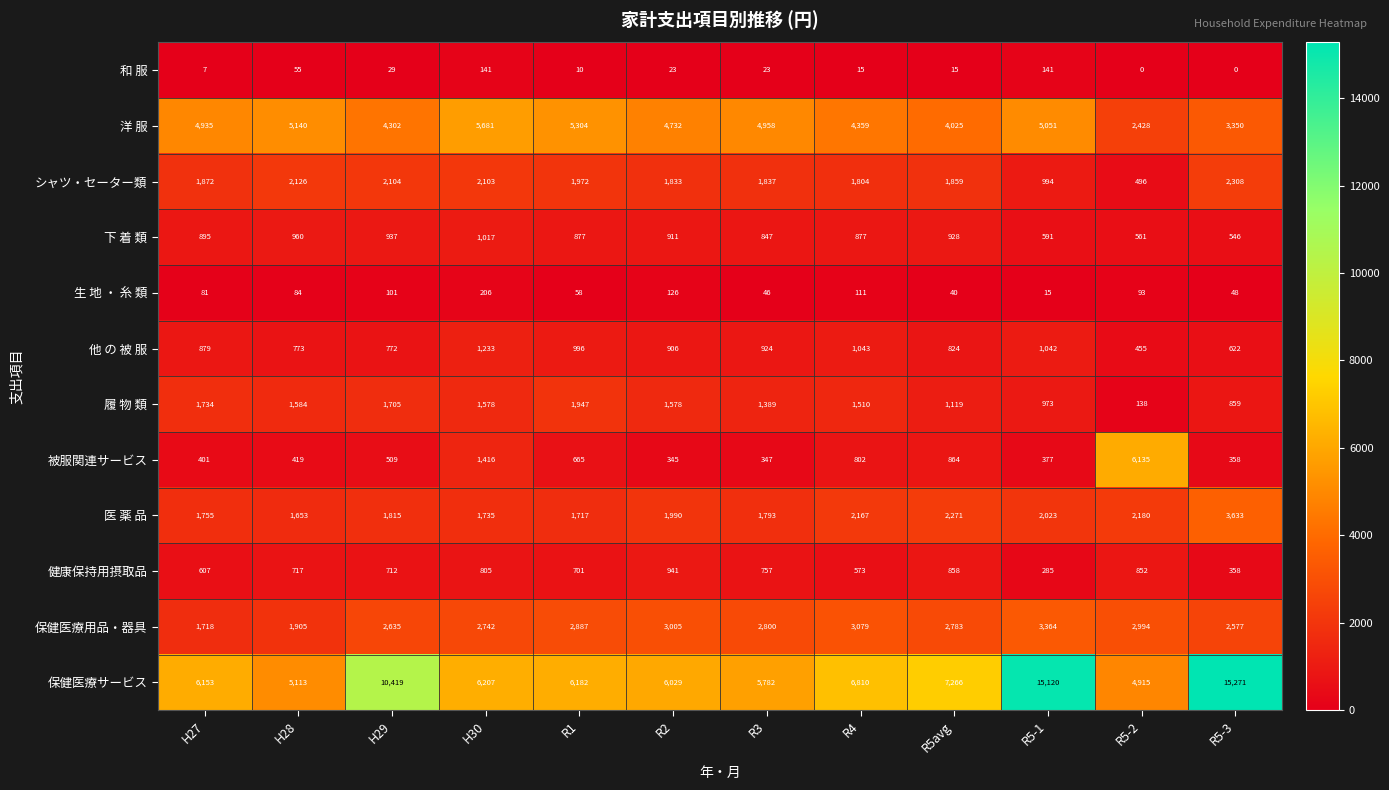

List the labels in order of 他 の 被 服 value, largest first.

H30, R4, R5-1, R1, R3, R2, H27, R5avg, H28, H29, R5-3, R5-2